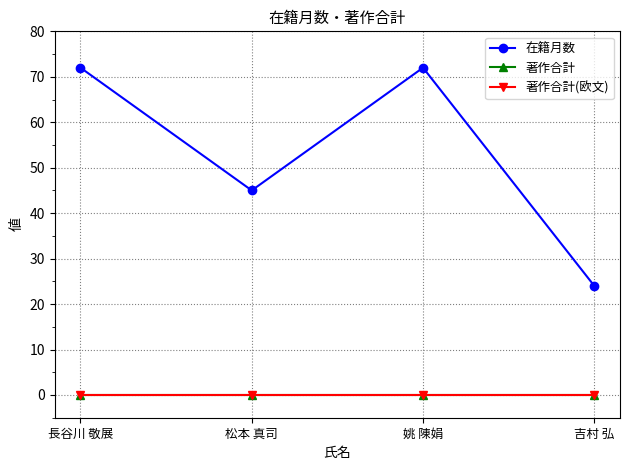

What is the difference between the highest and lowest values at 長谷川 敬展?

72